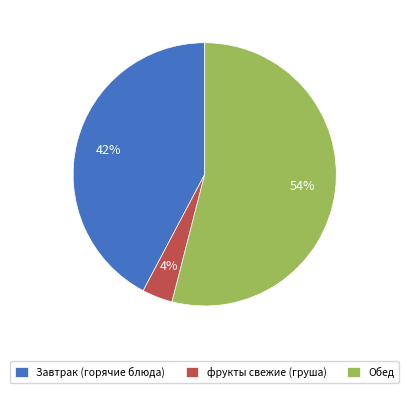

Does any single category account for the majority?

Yes